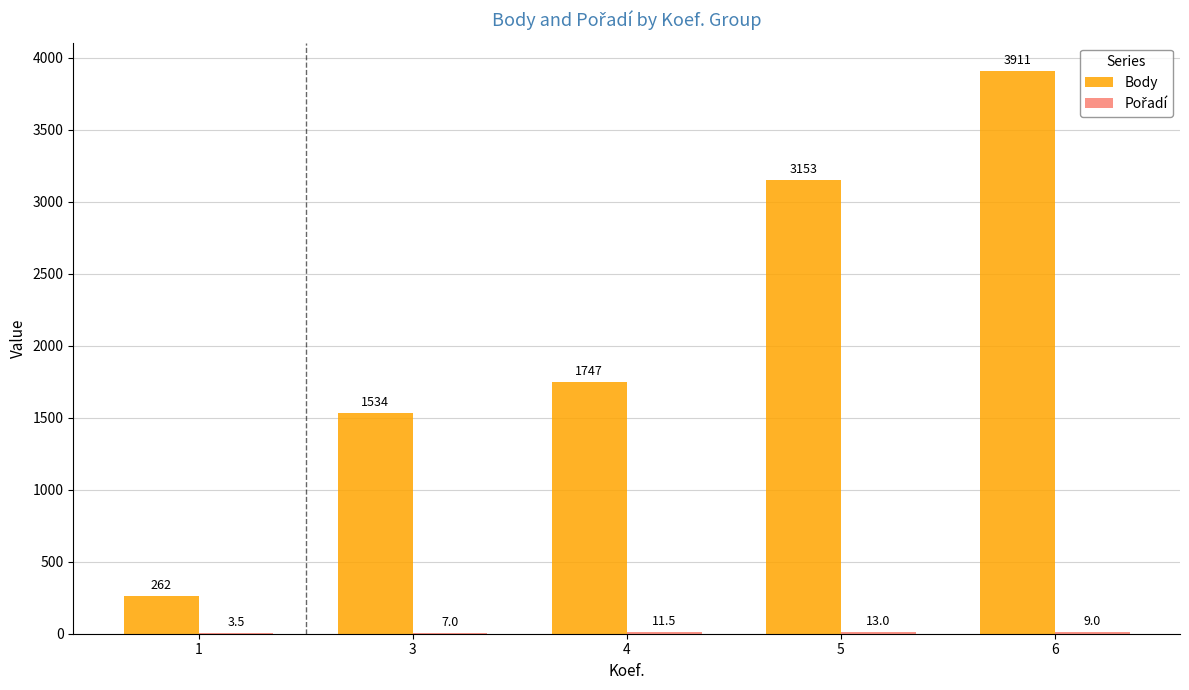

The Body series shows 262.0 at 1. True or false?

True